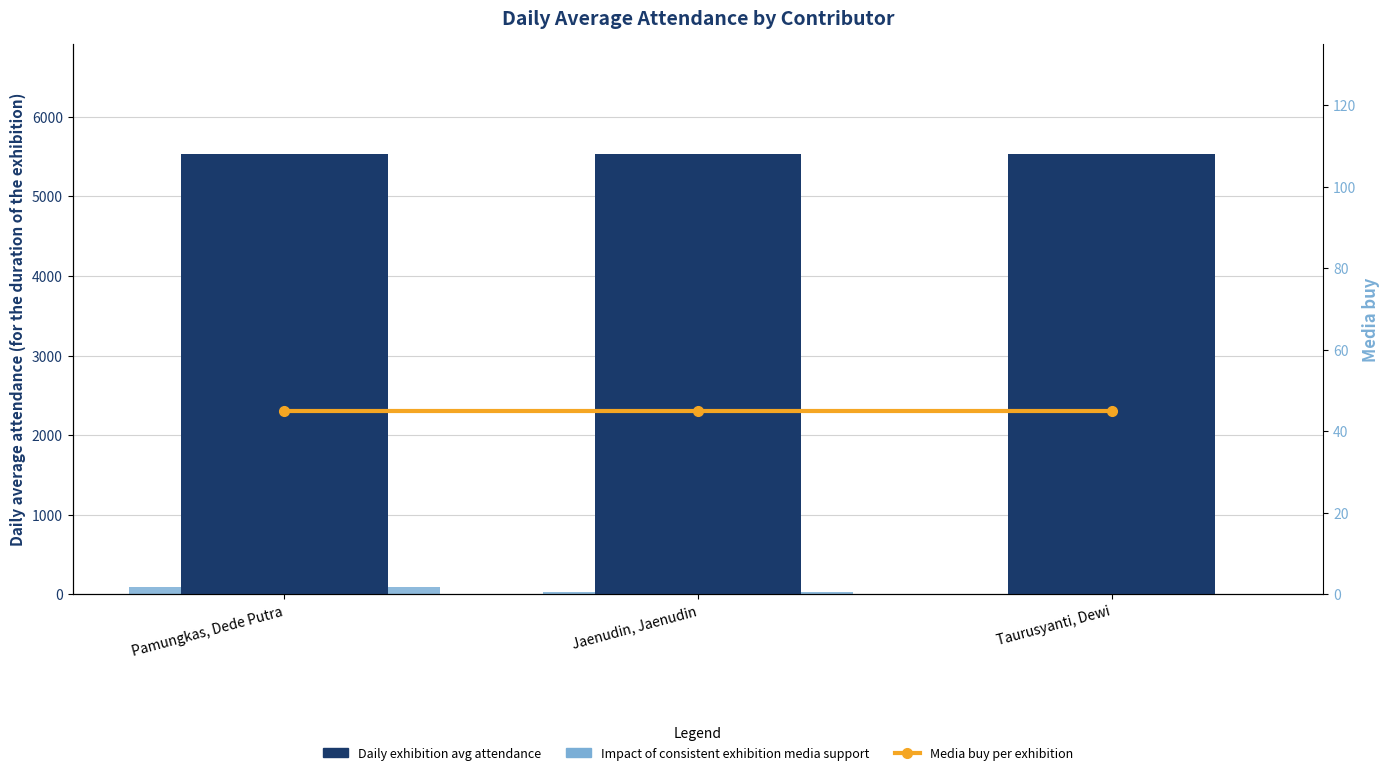

Which series has the widest spread of values?

Impact of consistent exhibition media support